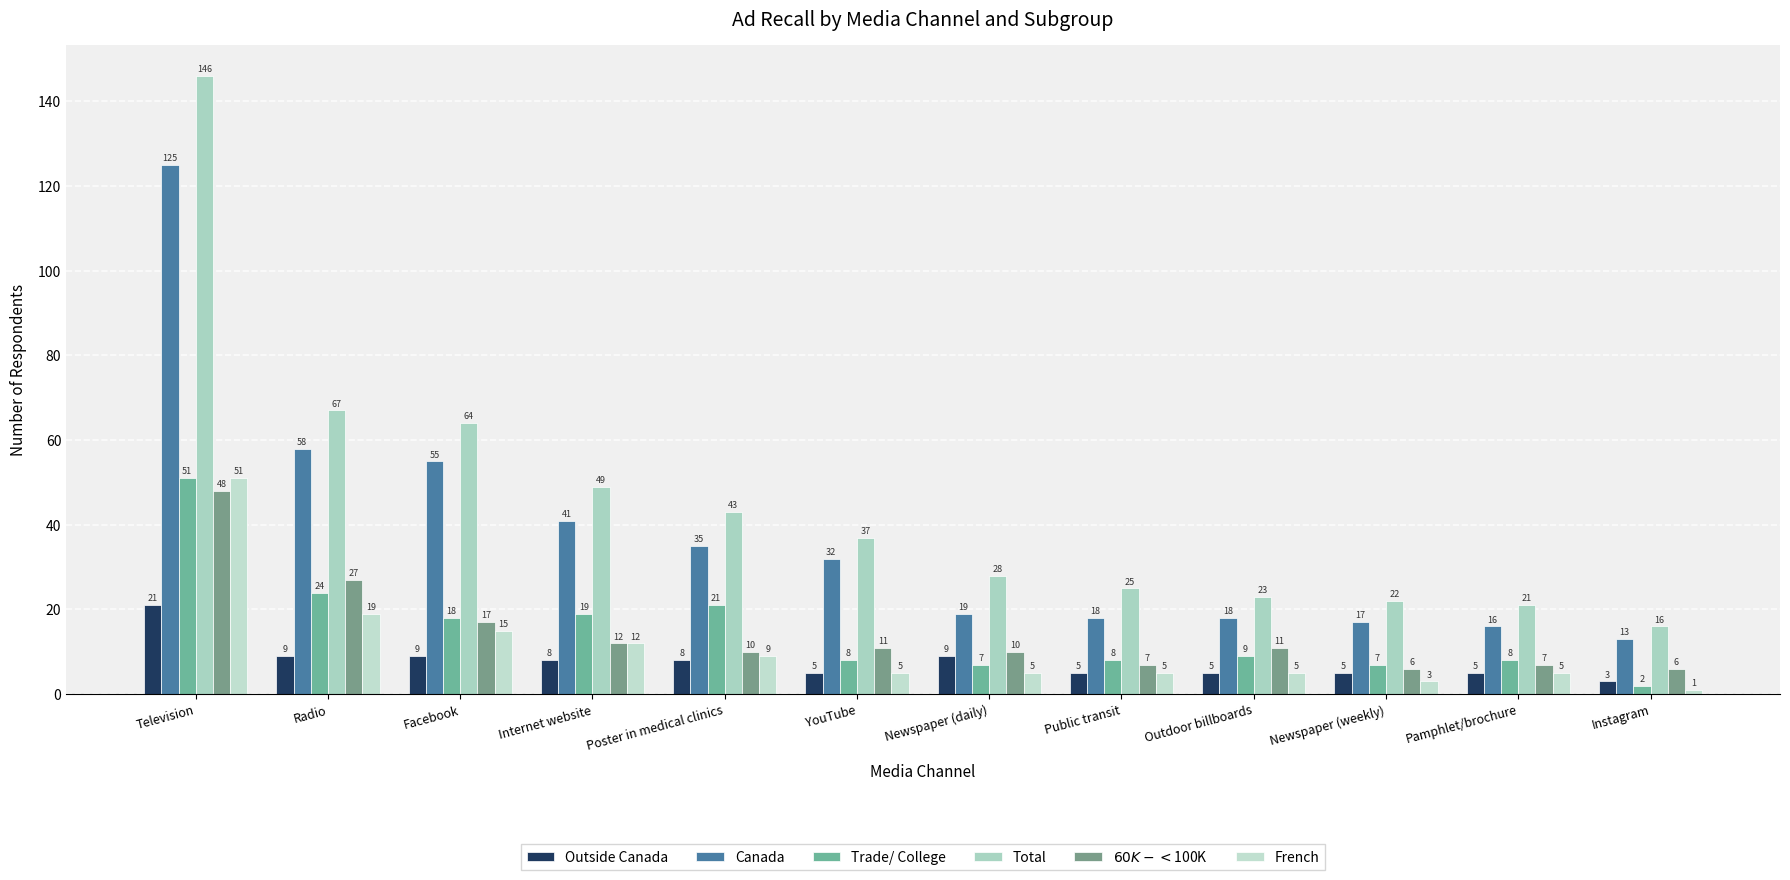

What is the value of the Trade/ College bar at the 10th from the left?

7